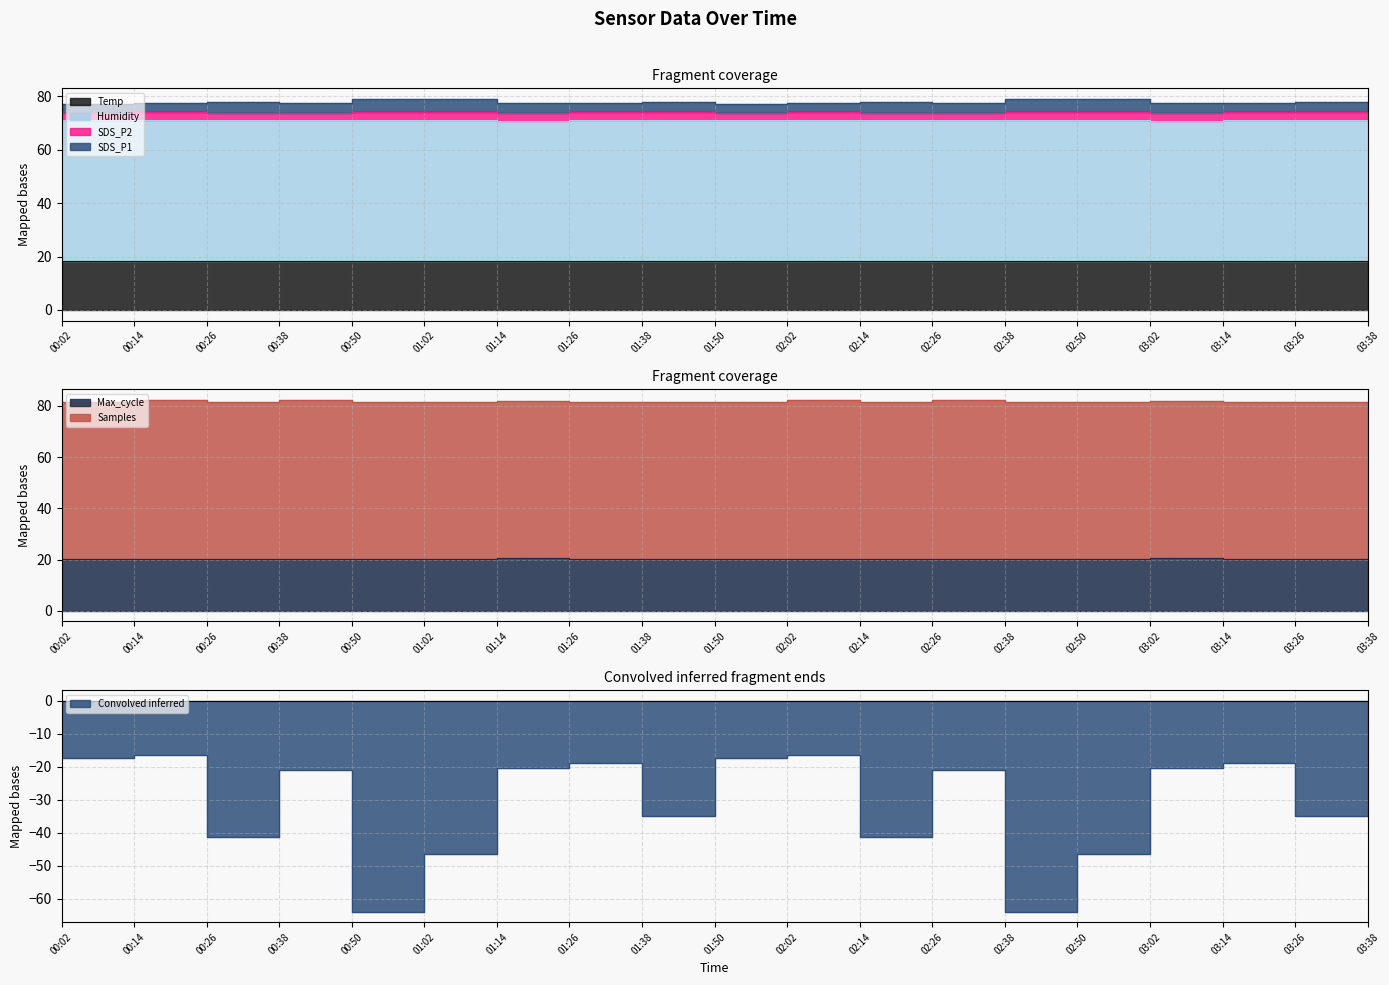

Where is the first local maximum for SDS_P1?

00:26